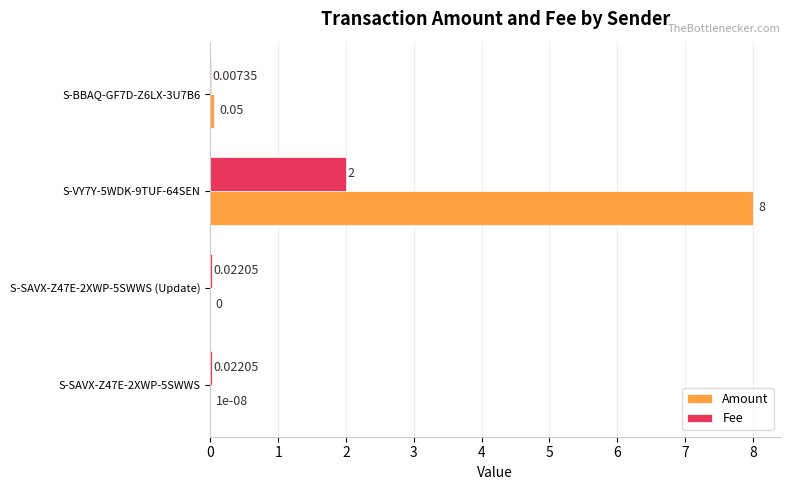

Between S-SAVX-Z47E-2XWP-5SWWS (Update) and S-VY7Y-5WDK-9TUF-64SEN, which series saw the biggest shift?

Amount